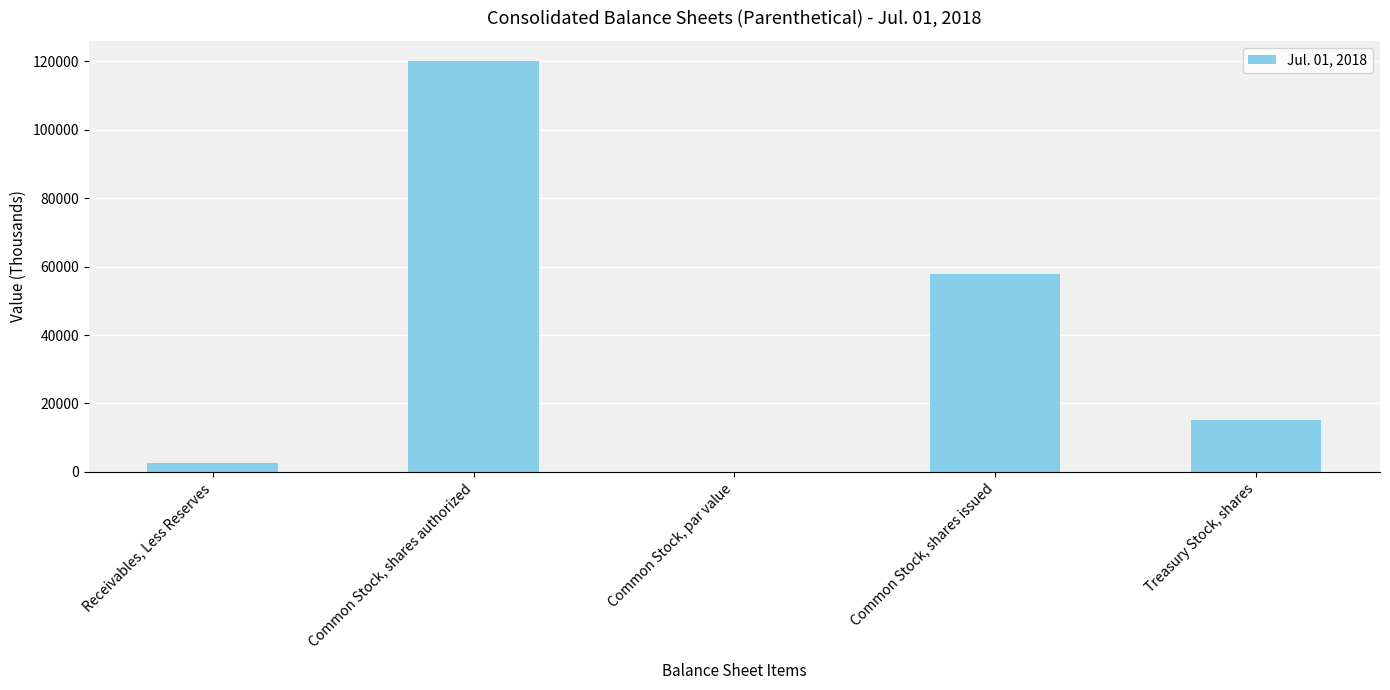

The chart shows a value of 120000.0 at Common Stock, shares authorized. True or false?

True